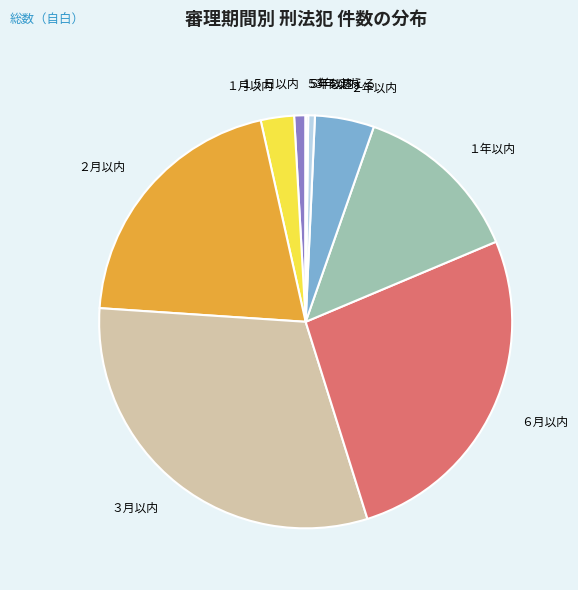

Which slice is the largest?

３月以内